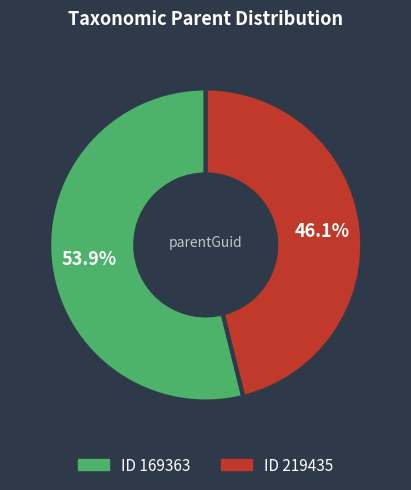

Is there any slice that represents more than half of the pie?

Yes